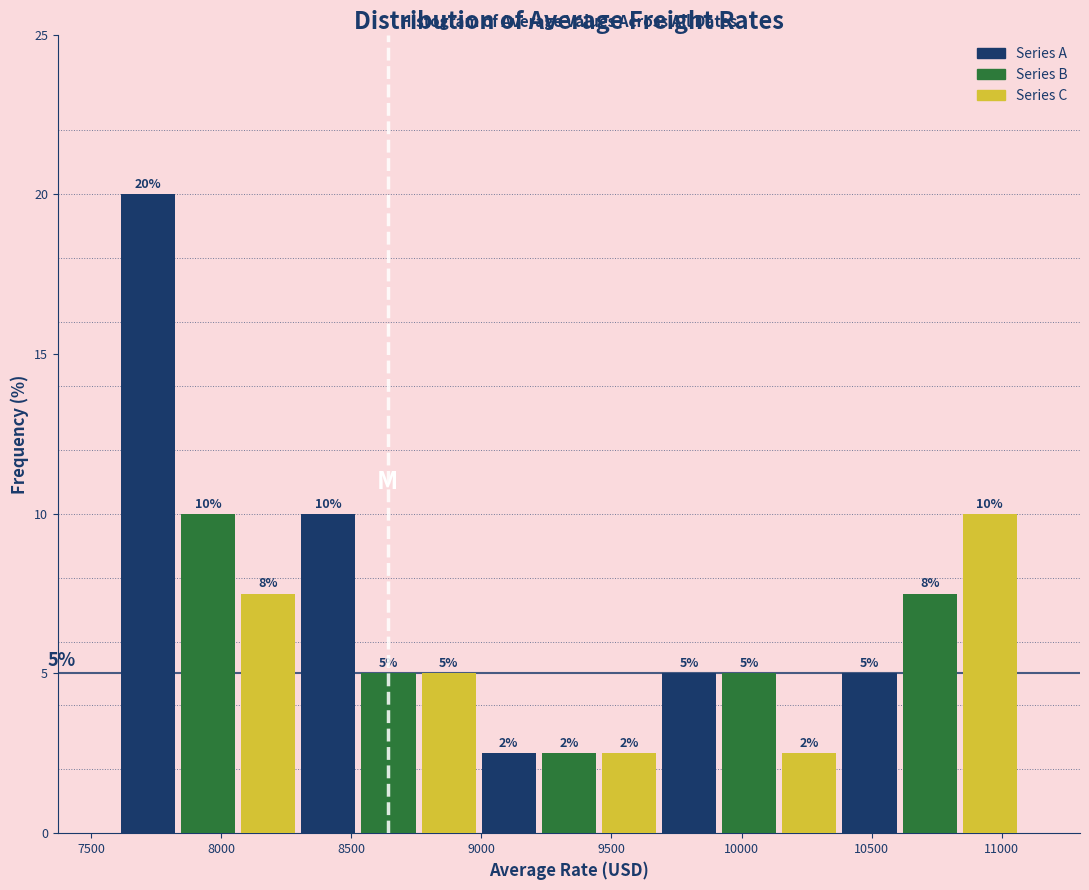

Which range on the x-axis has the tallest bar?

7600 to 7850